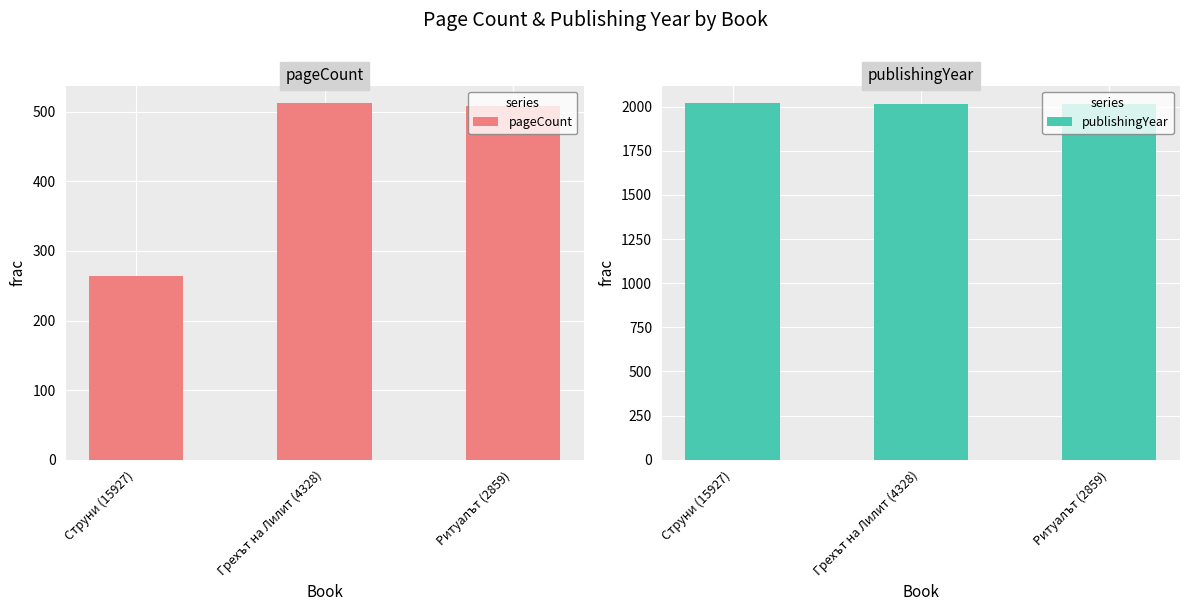

Which series has the largest total across all categories?

publishingYear